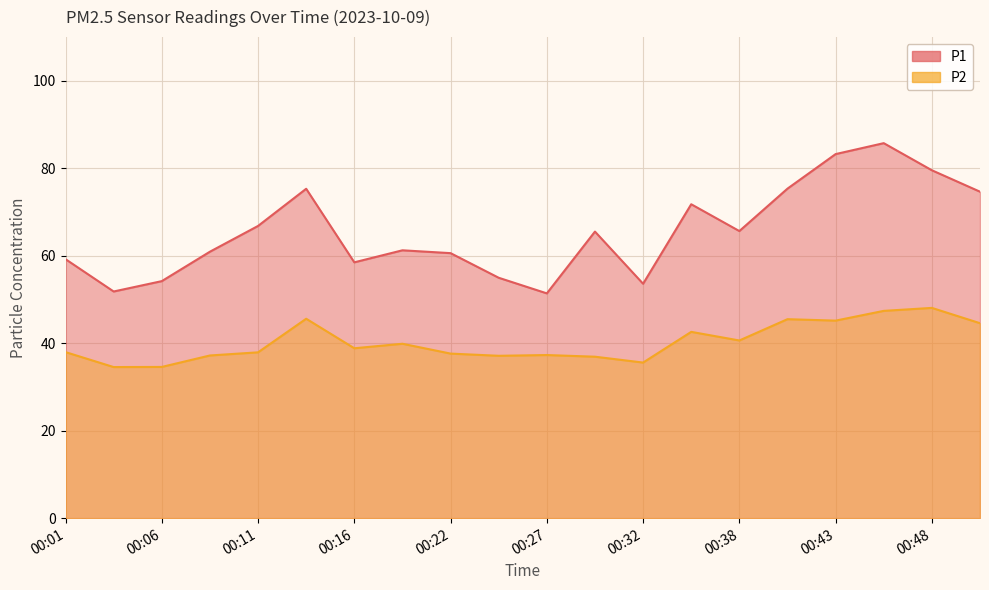

Which series has the largest range (max minus min)?

P1